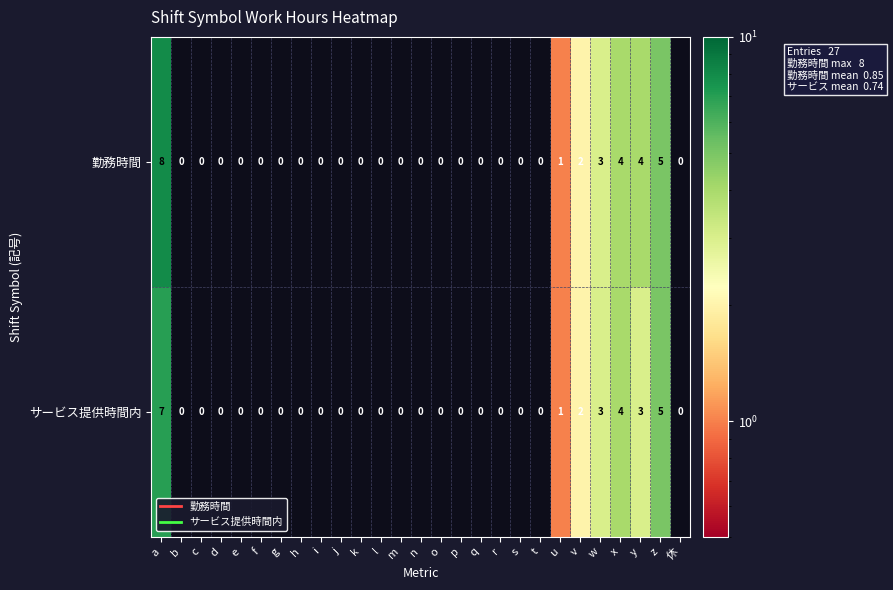

Is it true that 勤務時間 equals 0 at e?

True